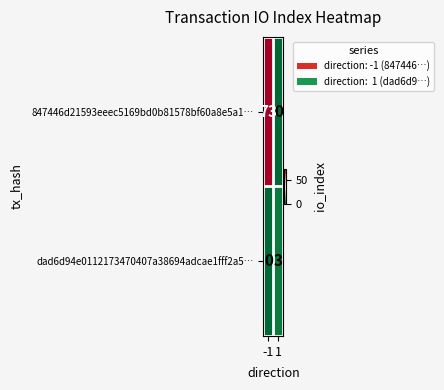

Which series changed the most between -1 and 1?

847446d21593eeec5169bd0b81578bf60a8e5a1…